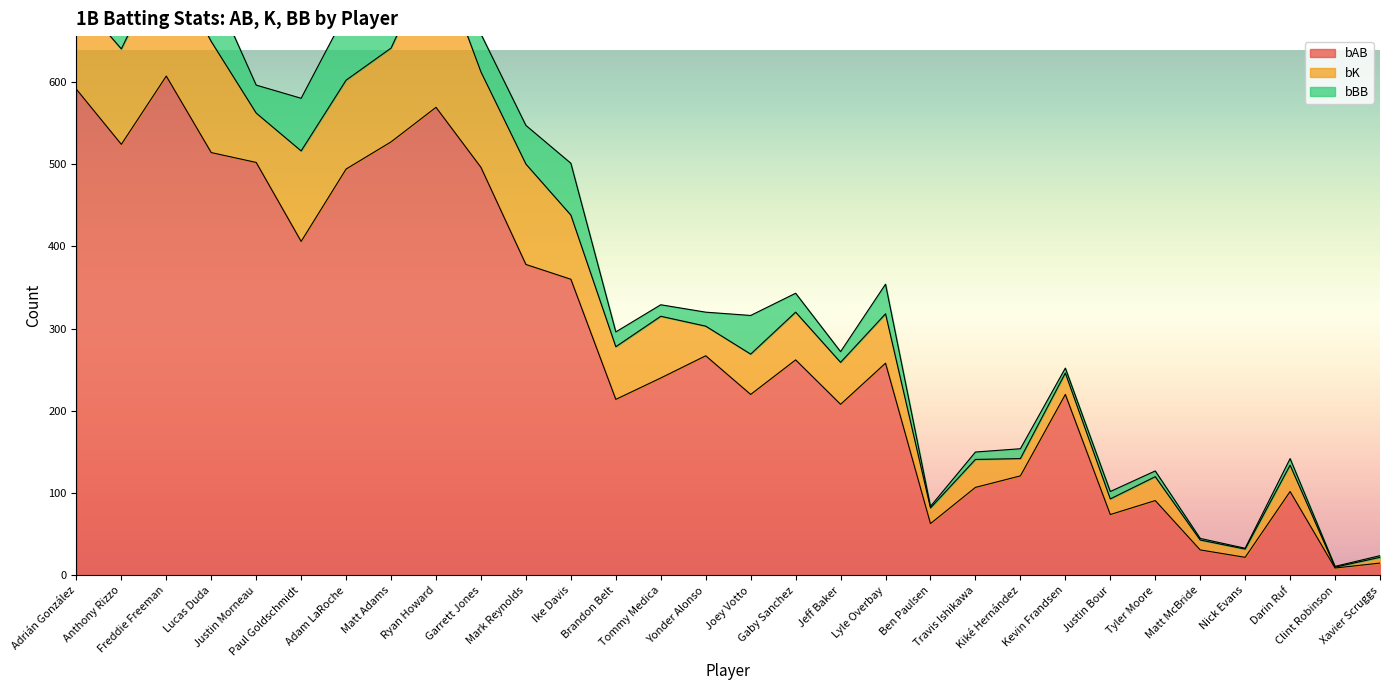

What is the value of the bK point at the 13th from the left?

64